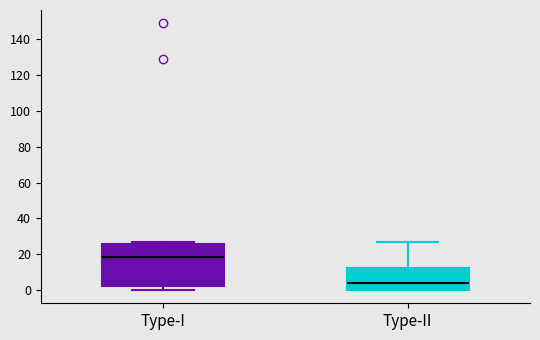

Reading left to right, read every box against the y-axis: the position of its median line, the range the box covers, and the ends of its whiskers. The values are not printed on the chart, so give them approximately, as read against the axis.

Type-I: median 18, box 2 to 26, whiskers 0 to 28
Type-II: median 4, box 0 to 12, whiskers 0 to 28